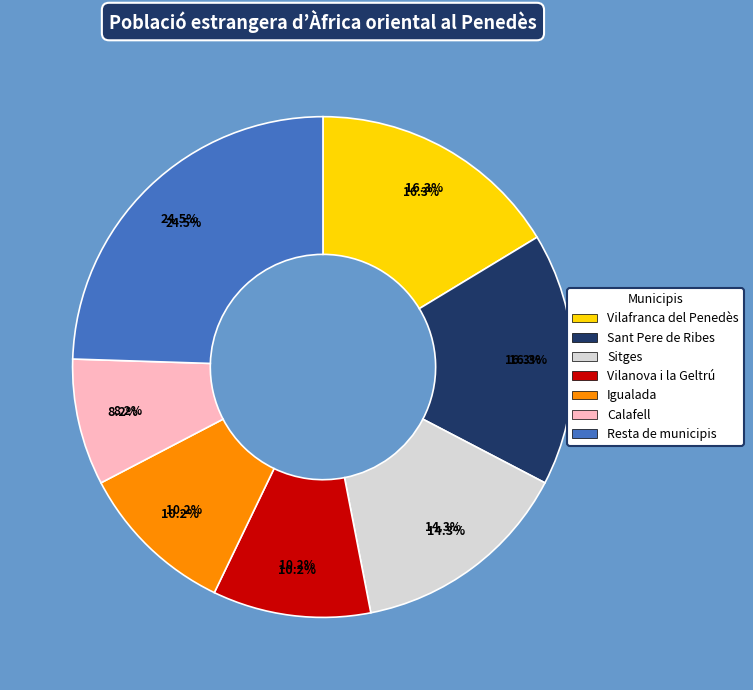

What is the total percentage of Vilanova i la Geltrú and Resta de municipis?

34.7%